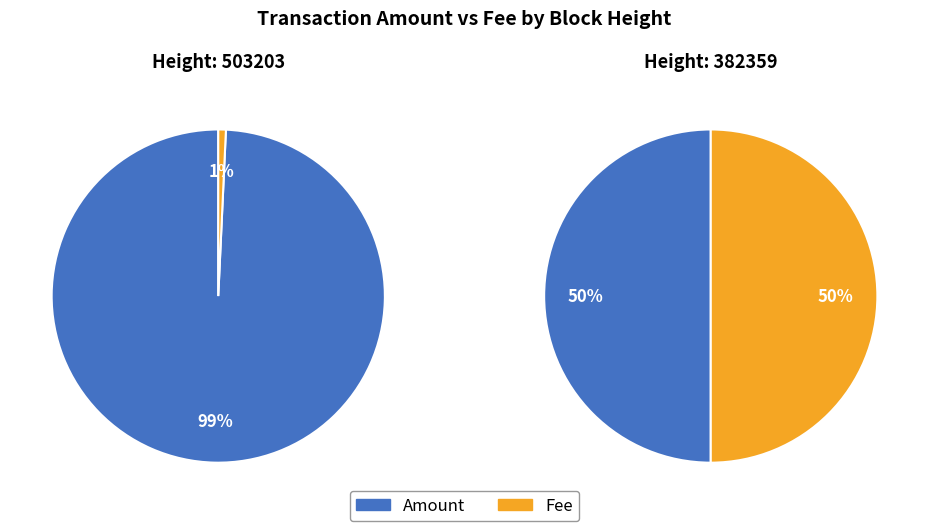

Between 503203 and 382359, which series saw the biggest shift?

Fee